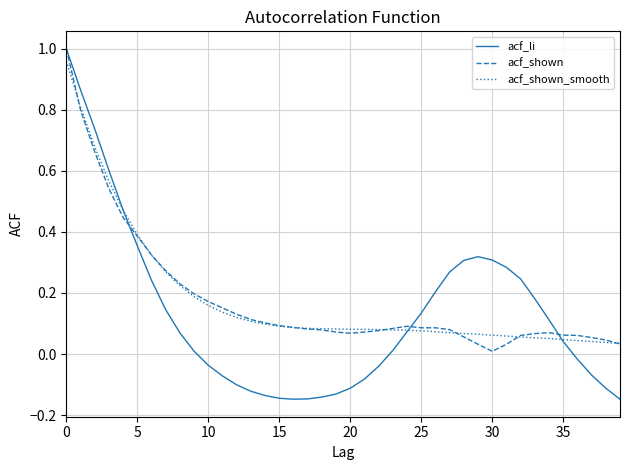

What is the sum of all acf_li values?

5.2